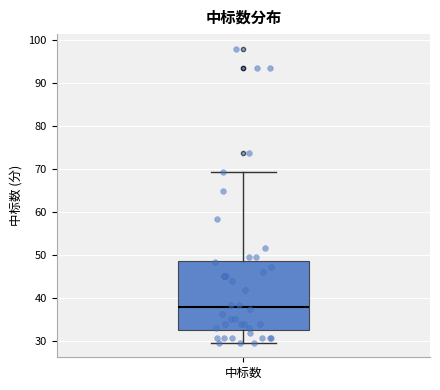

Where does the lower whisker of the box for 中标数 end on the y-axis? The values are not printed on the chart, so give them approximately, as read against the axis.

30